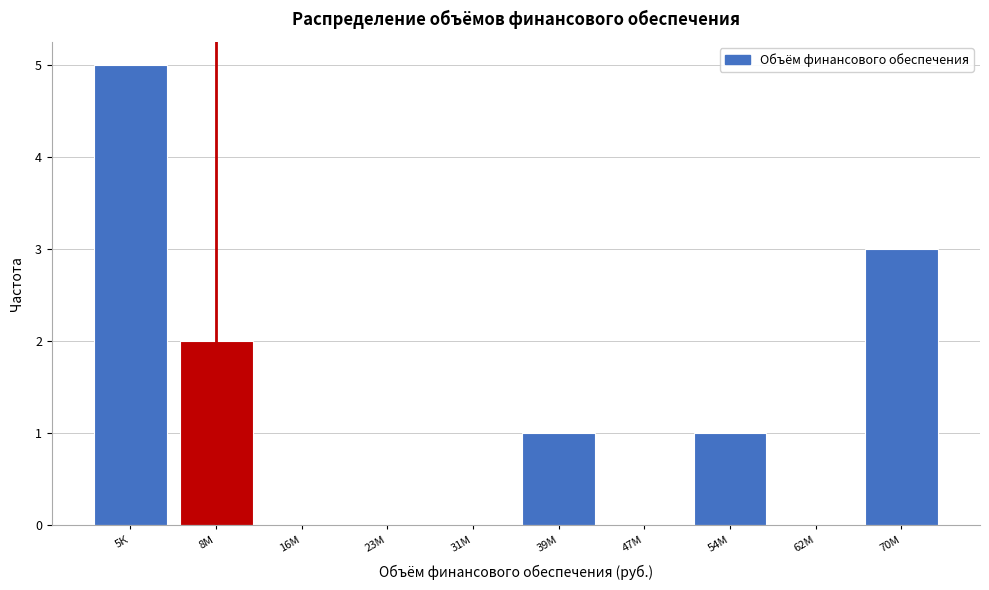

Reading left to right, extract all data points from this chart.

5К=5	8М=2	16М=0	23М=0	31М=0	39М=1	47М=0	54М=1	62М=0	70М=3